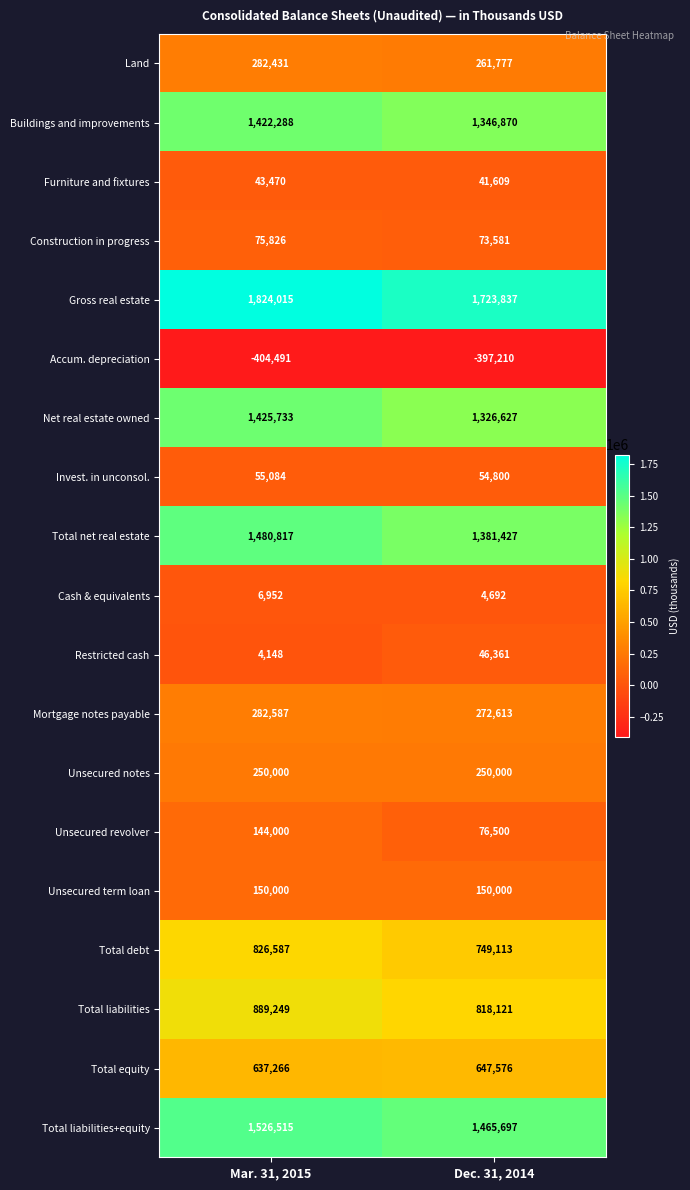

The value of Buildings and improvements at Dec. 31, 2014 is 1346870. True or false?

True